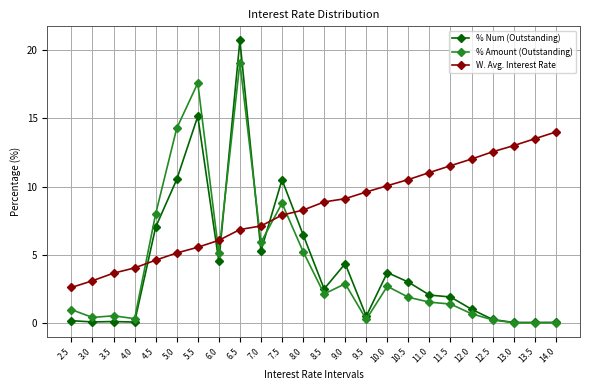

What is the sum of the % Amount (Outstanding) values at 3.5 and 2.5?

1.5